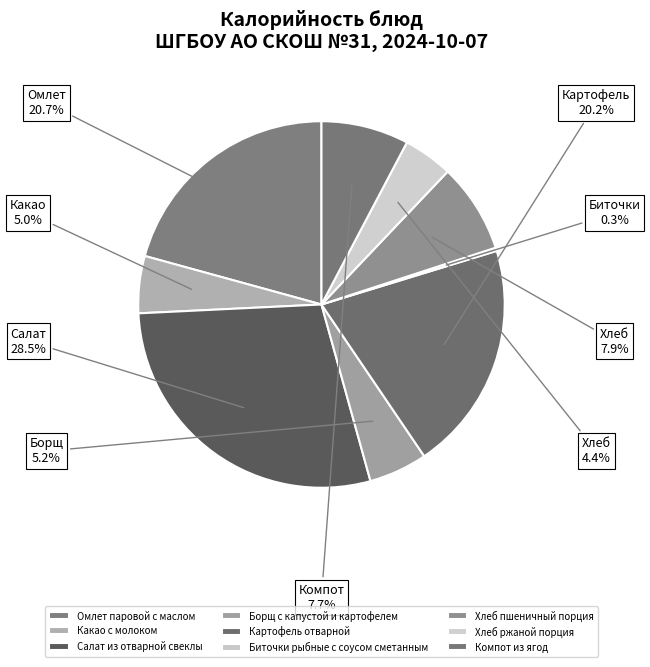

How much of the chart is everything except Омлет паровой с маслом?

79.3%